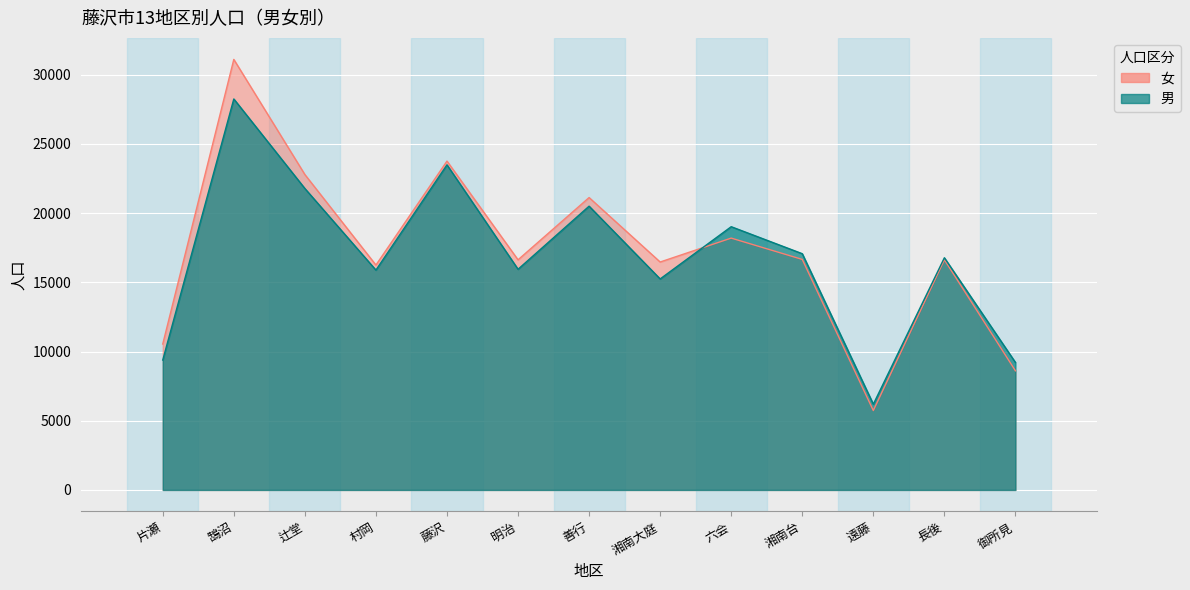

Between 湘南台 and 鵠沼, which is larger?

鵠沼